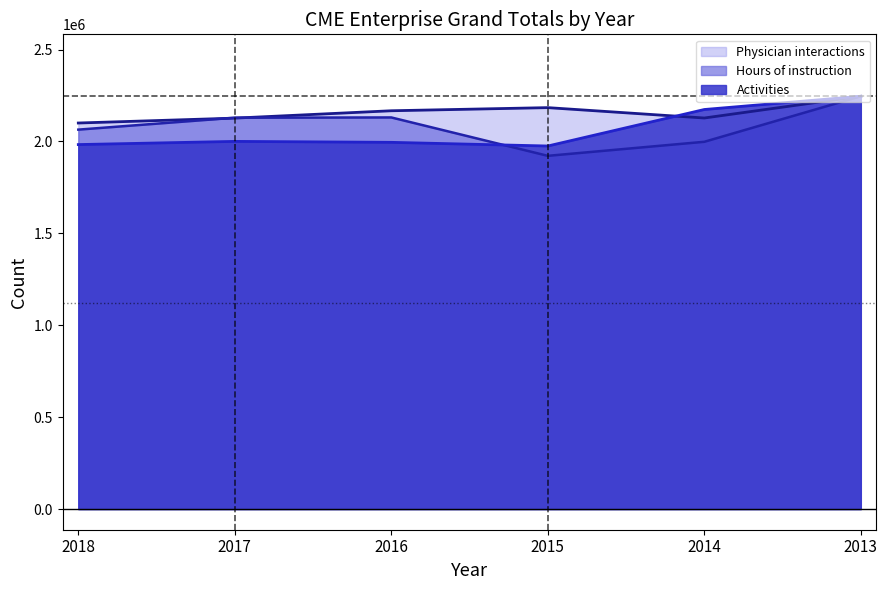

How many intersections are there between Activities and Hours of instruction?

1